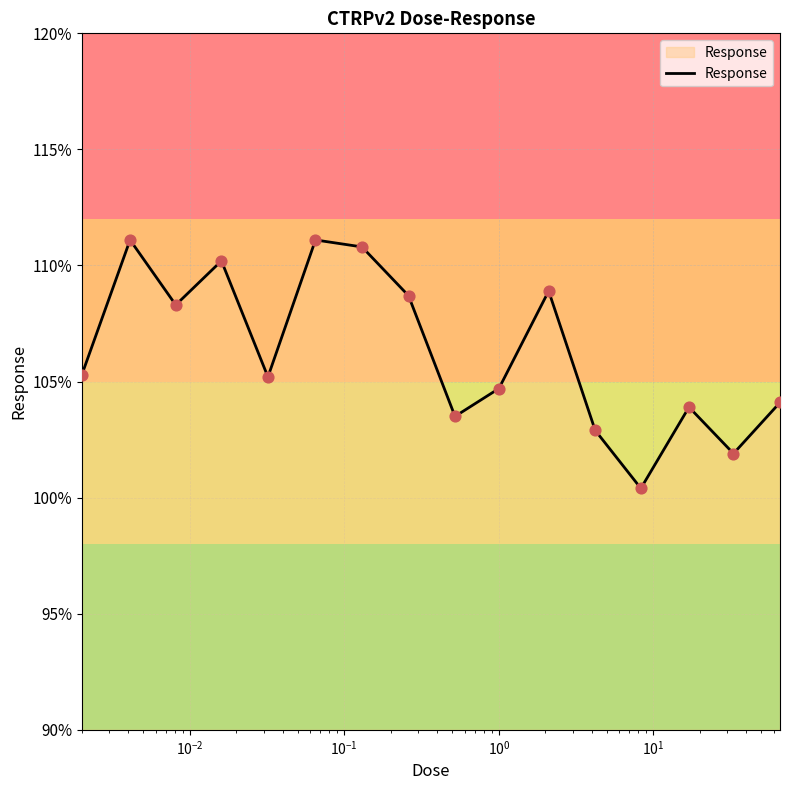

What is the maximum value shown in the chart?

111.1